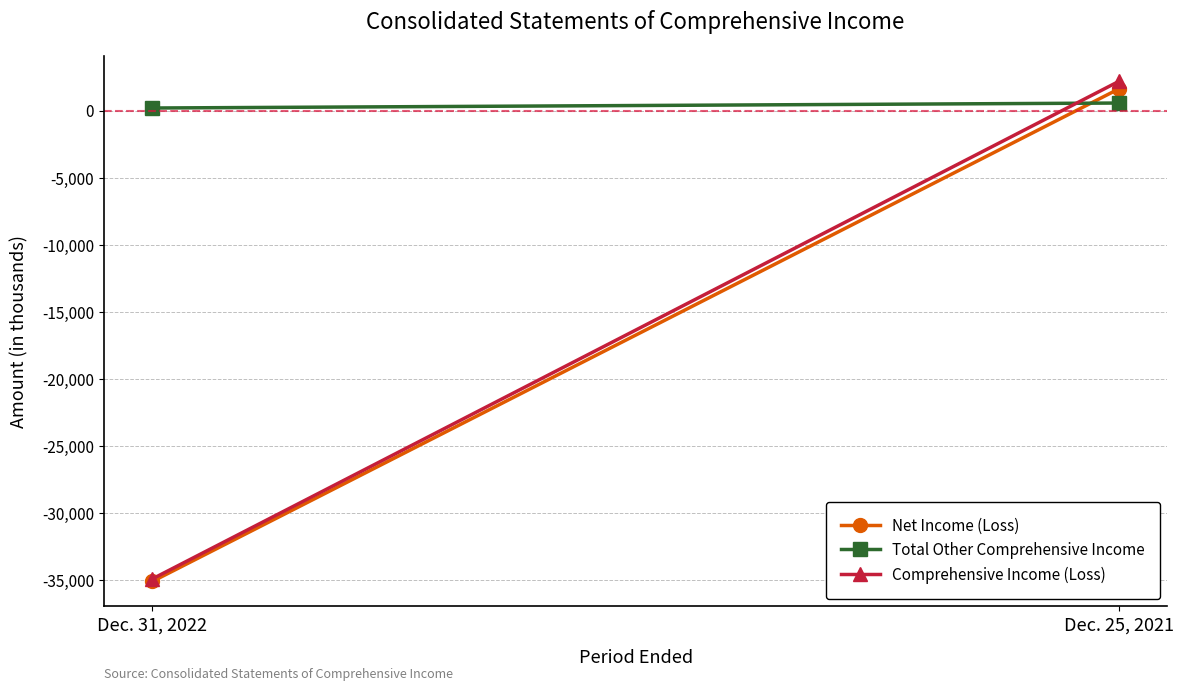

Reading left to right, transcribe all the data shown in this chart.

Net Income (Loss): -35079	1616
Total Other Comprehensive Income: 189	560
Comprehensive Income (Loss): -34890	2176